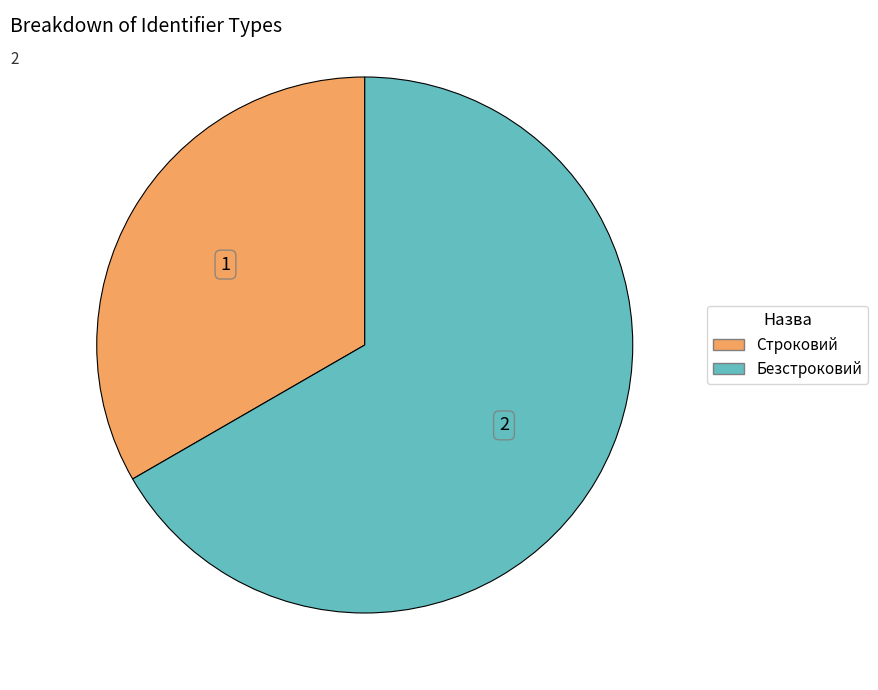

Is Строковий the majority of the pie?

No